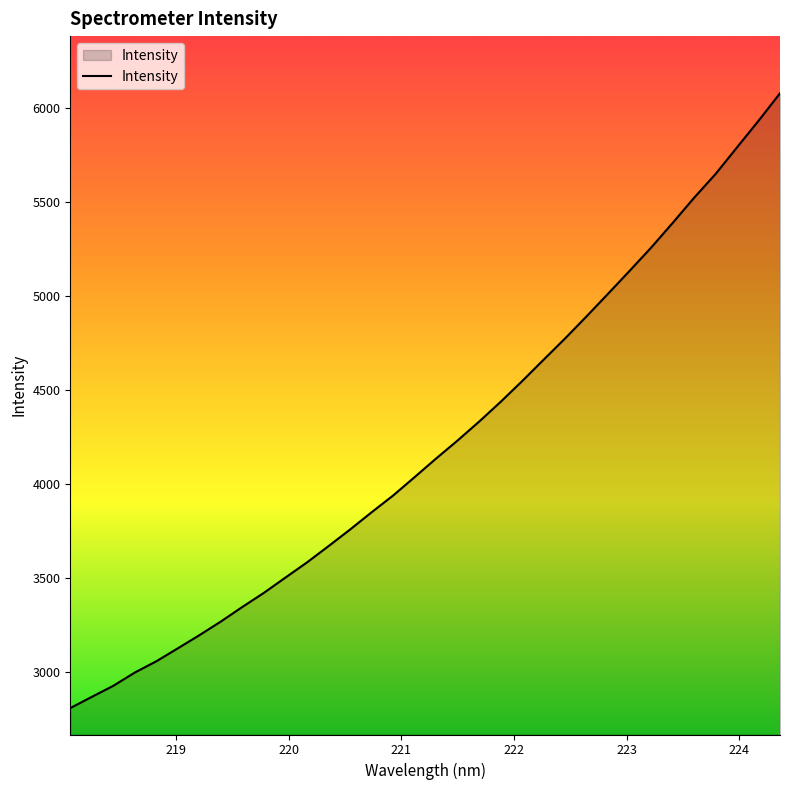

What is the maximum value shown in the chart?

6077.7